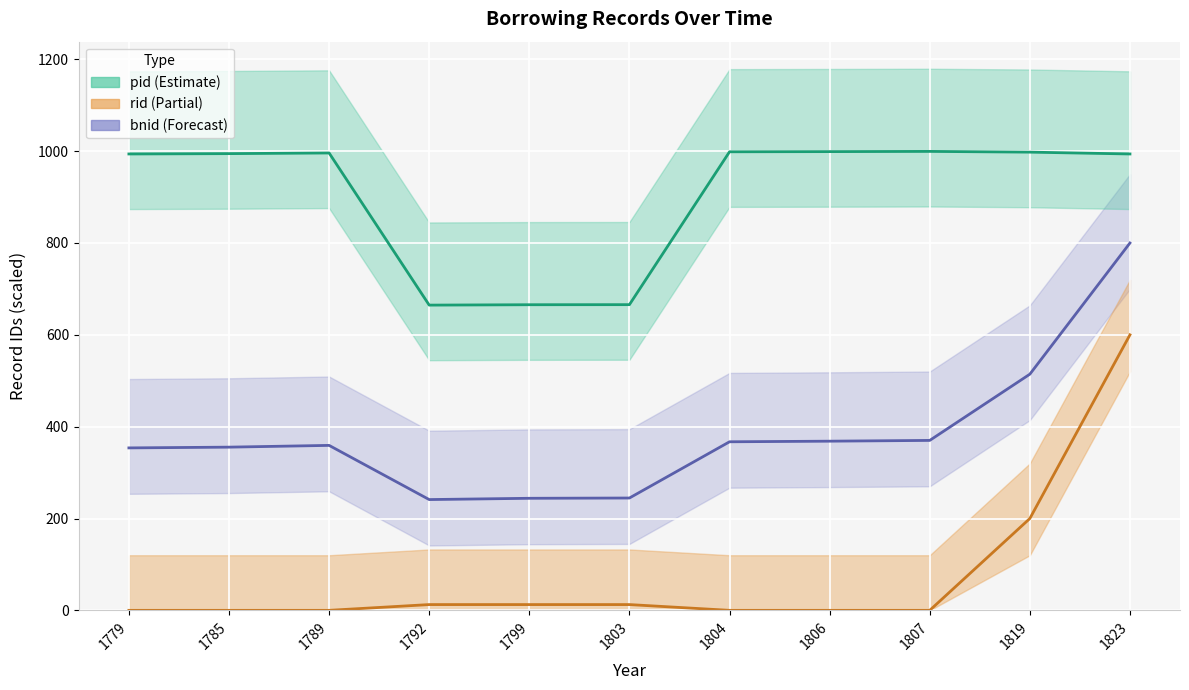

Count the number of categories in the chart.

11